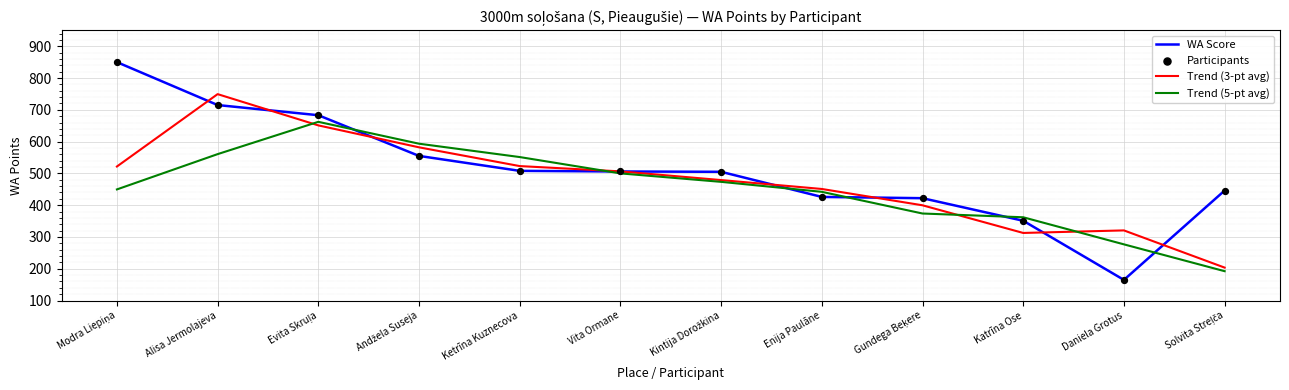

Which series has the widest spread of values?

WA Score